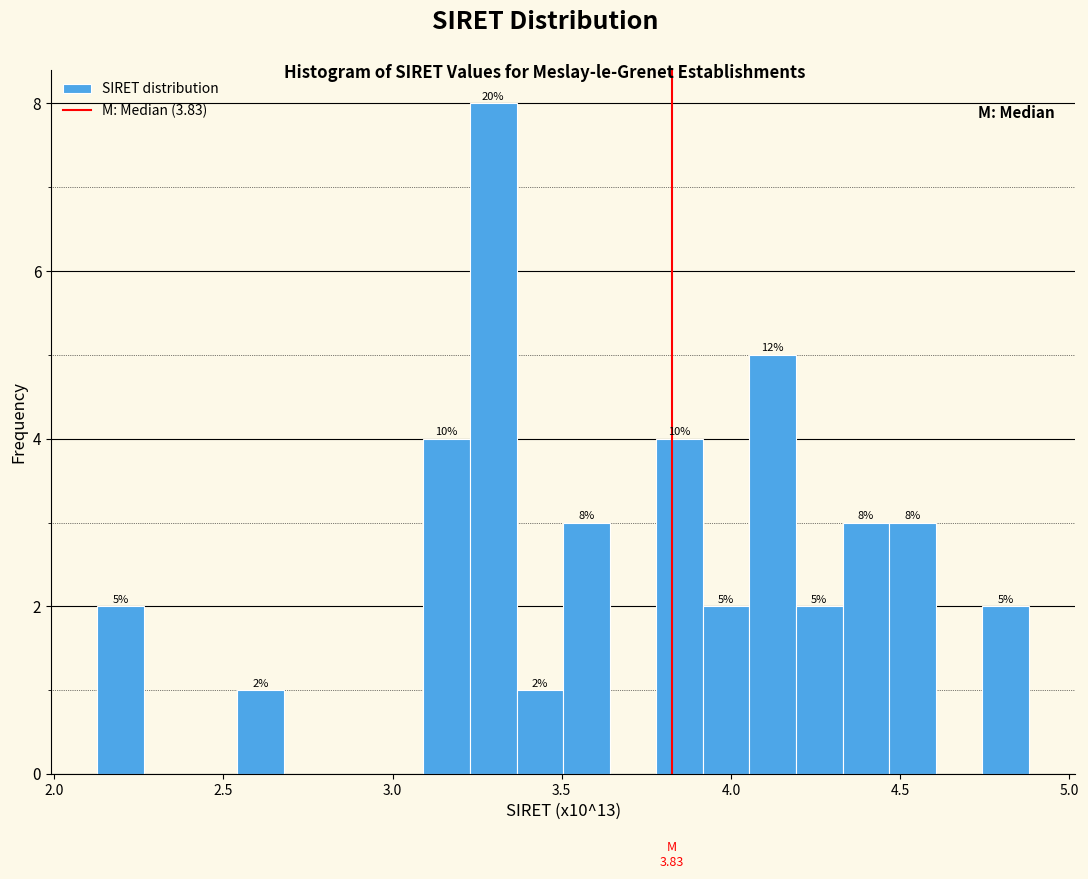

Around what value on the x-axis is the tallest bar? Give the approximate position of its centre, as read against the axis.

3.30